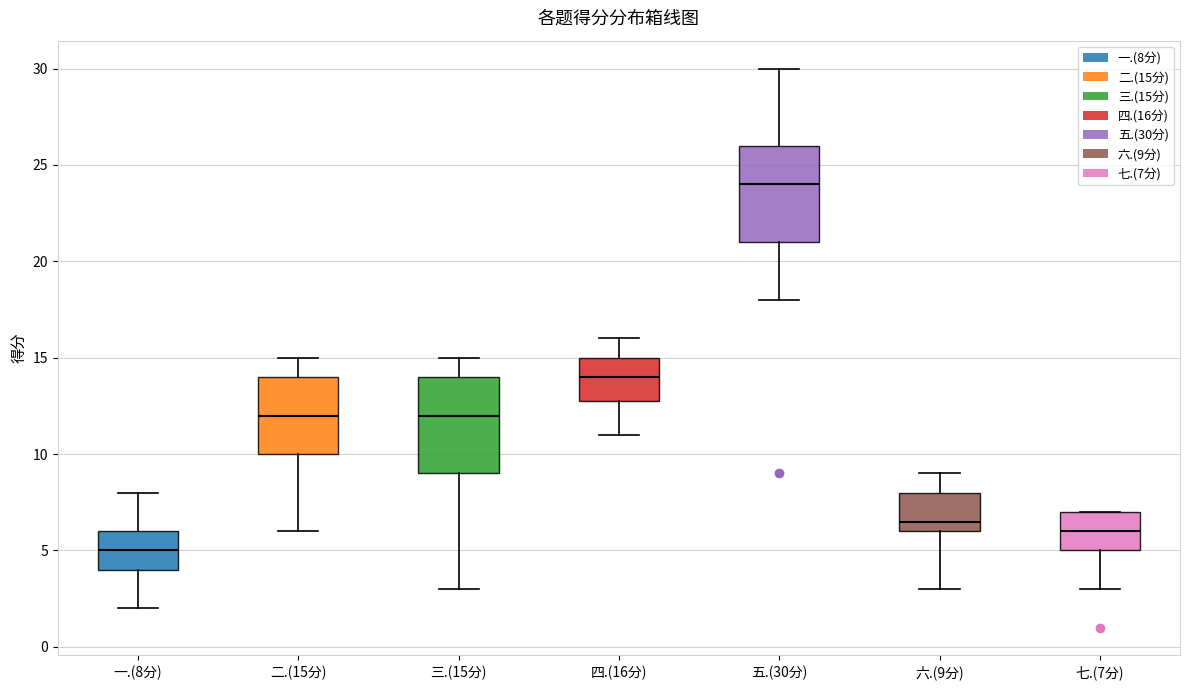

Which box's median line is the highest?

五.(30分)